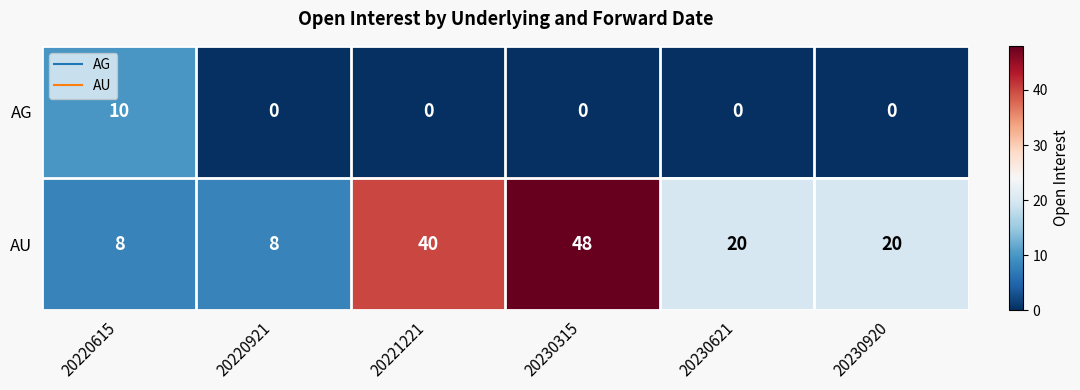

What is the approximate value of AU at 20220615?

8